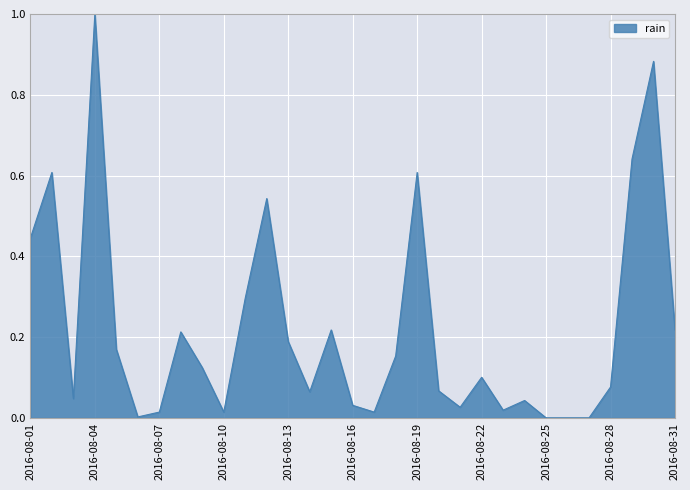

What is the greatest value displayed?

1.0